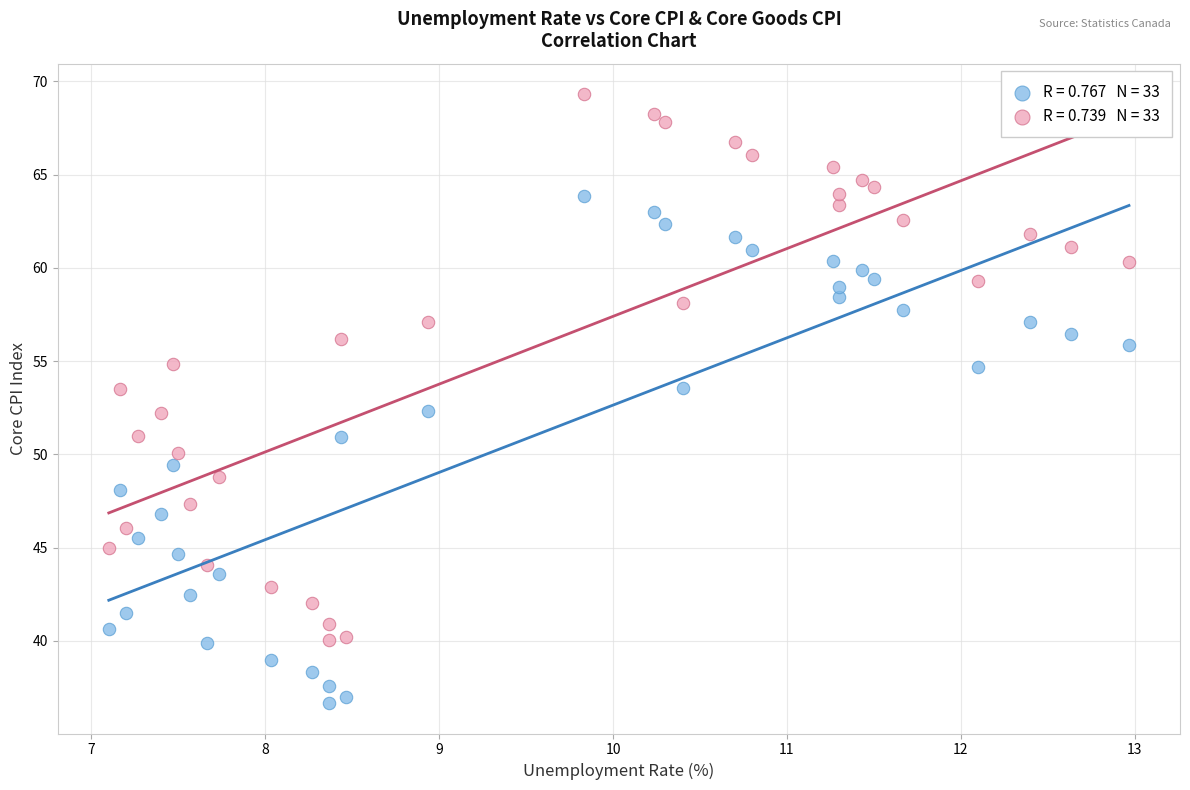

Across all data points, what is the range of Y values (max minus min)?

32.7